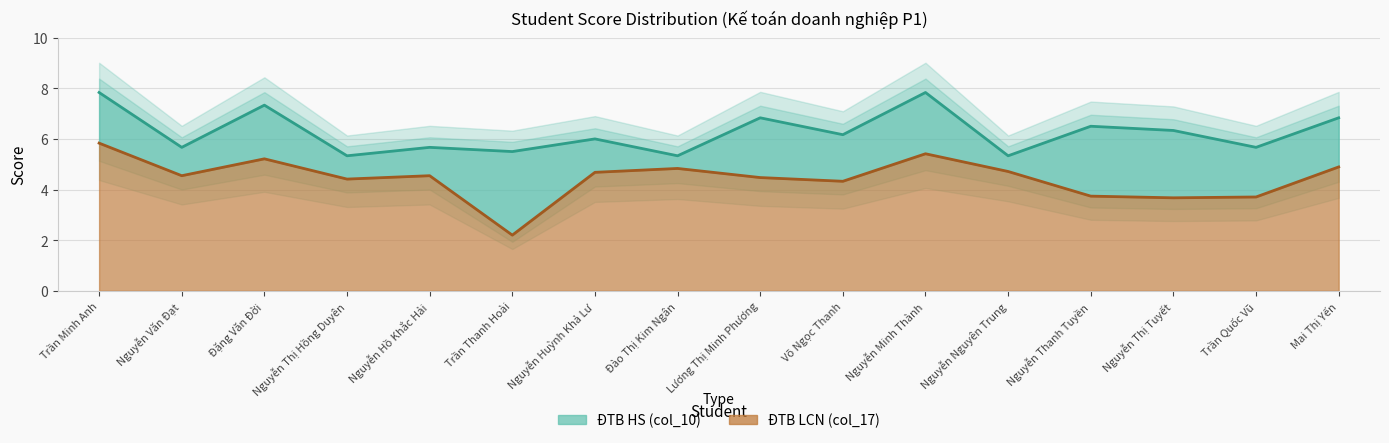

True or false: ĐTB LCN (col_17) has more than 2 points higher than both neighbors.

True